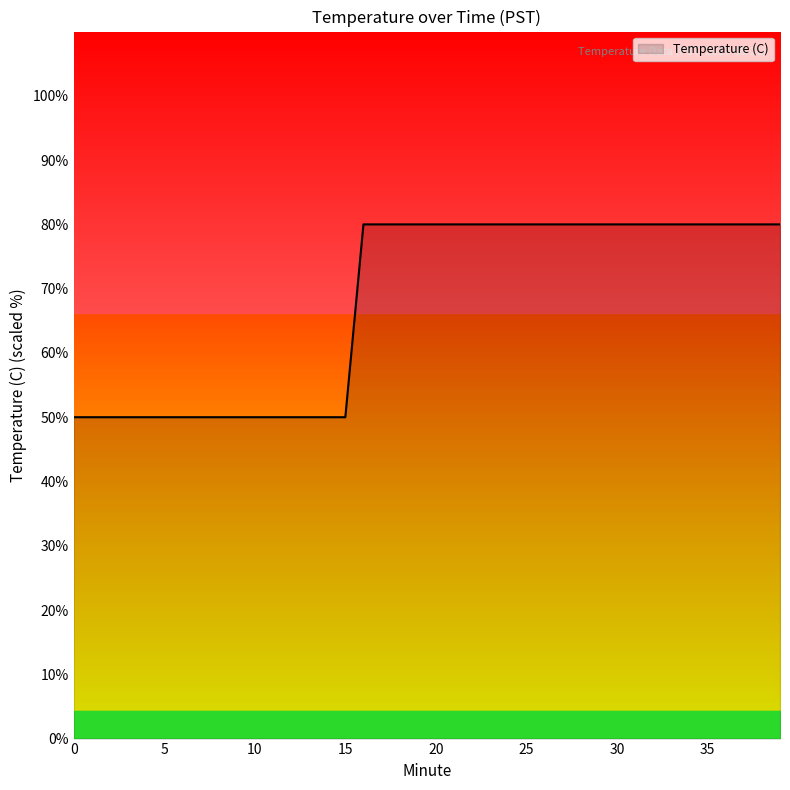

What is the difference between the maximum and minimum values?

30